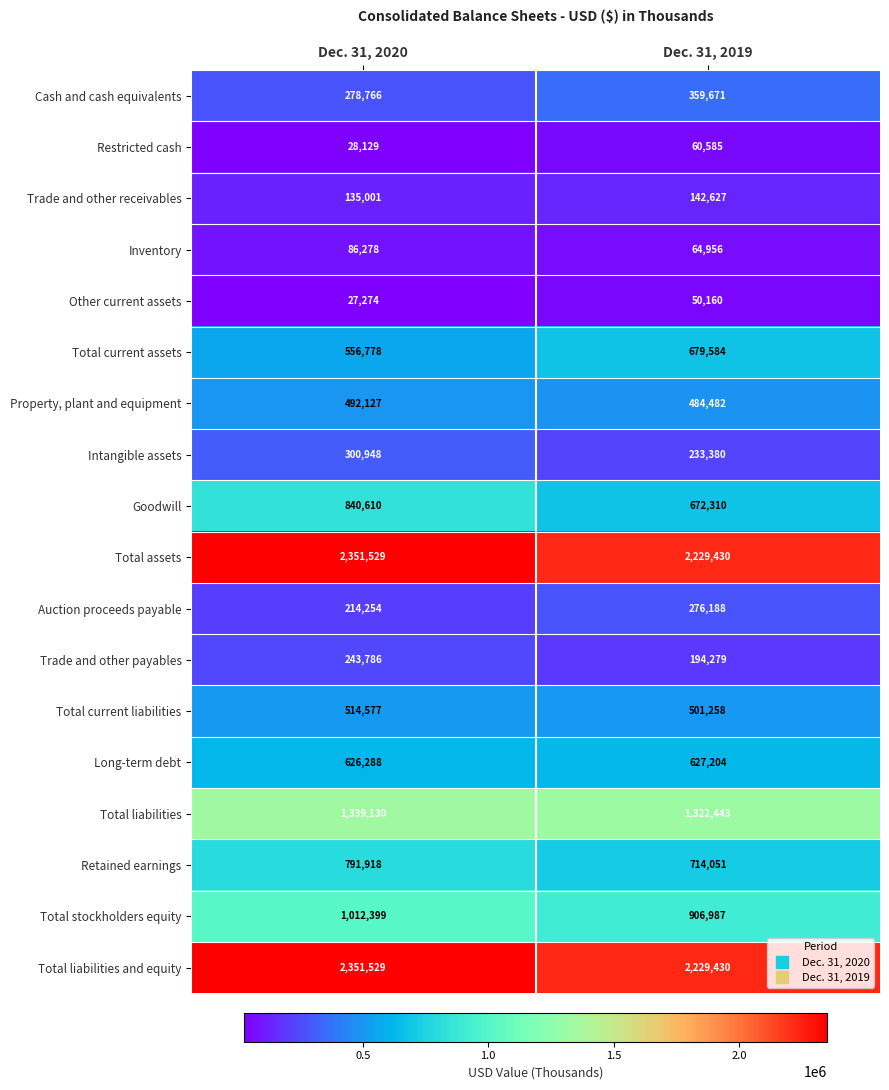

True or false: Total current liabilities has a value of 514577 at Dec. 31, 2020.

True